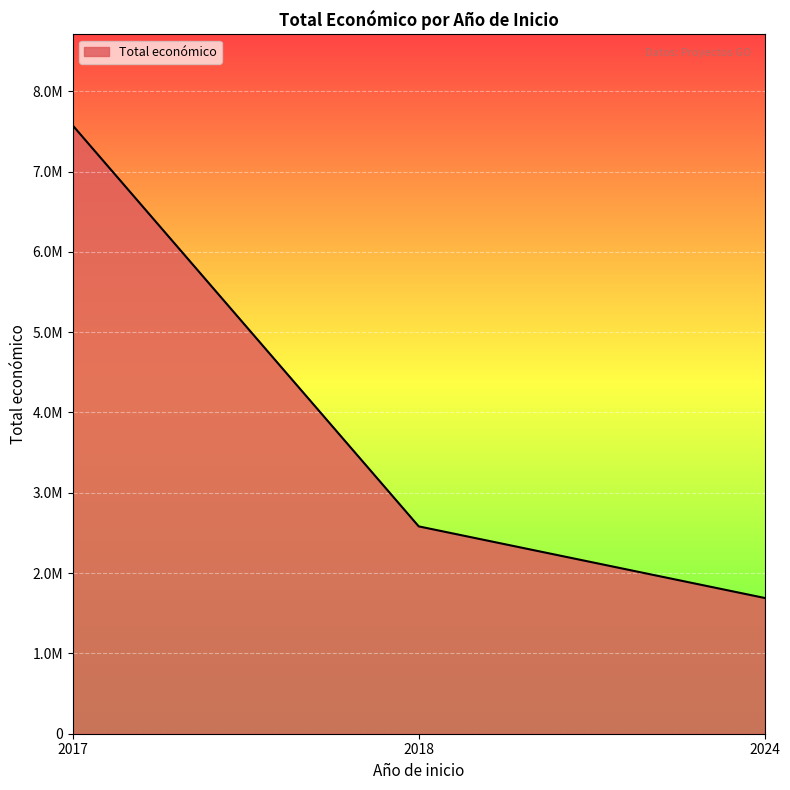

Is this an area chart (filled region under the line)?

Yes